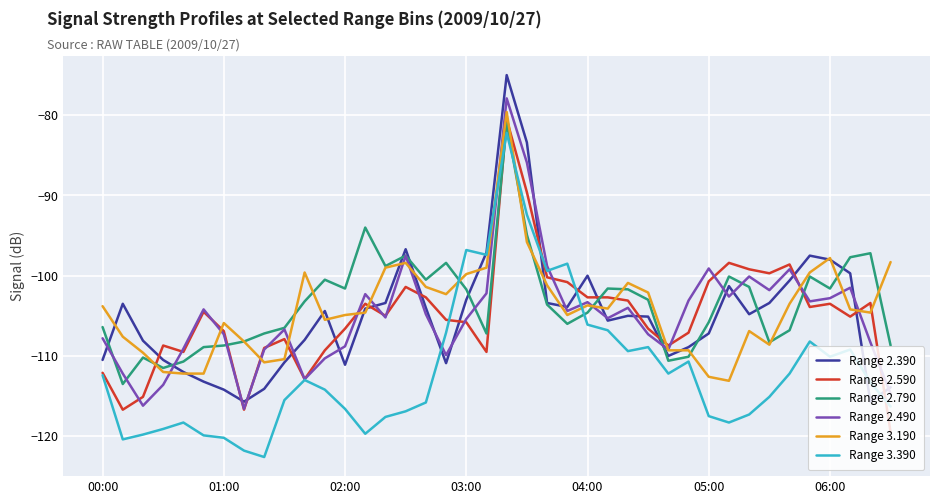

What is the maximum value shown in the chart?

-75.0